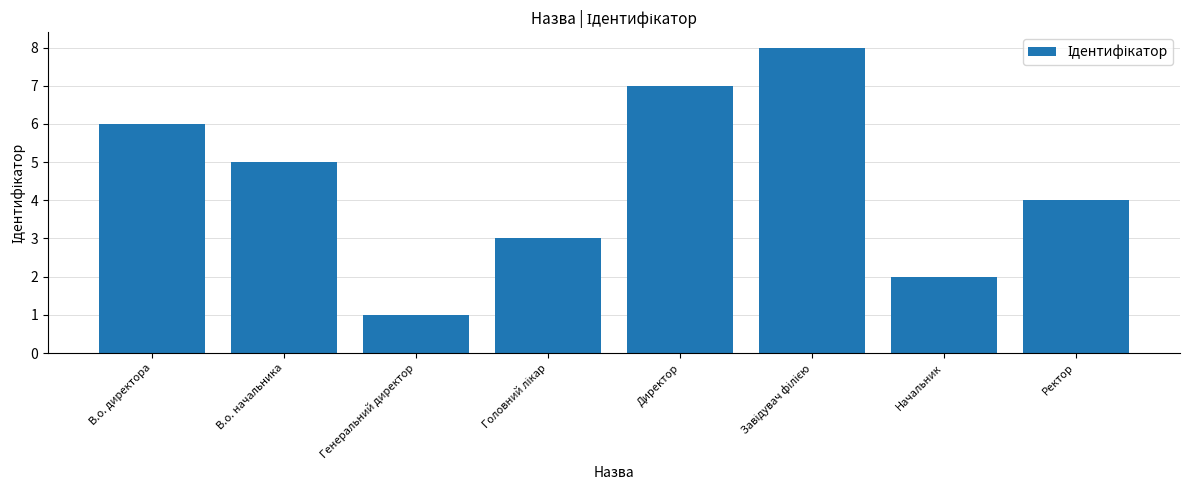

What is the change in value from Начальник to Ректор?

+2